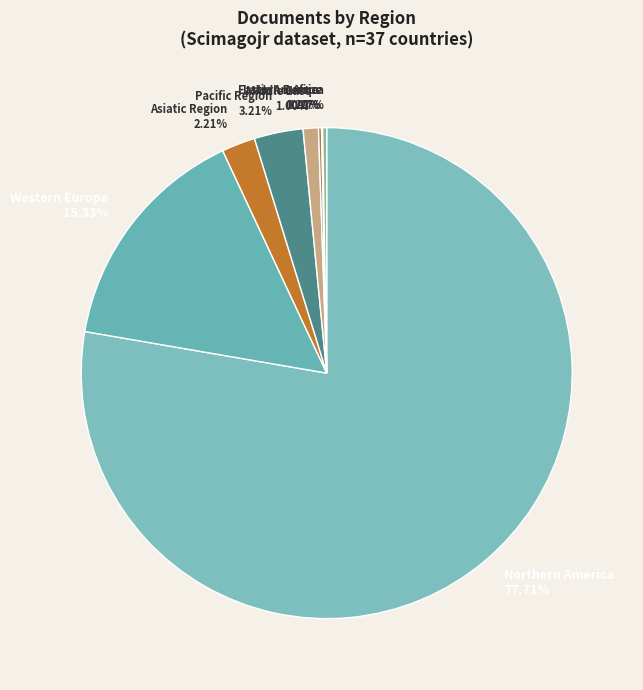

Between Western Europe 15.33% and Middle East 1.00%, which is larger?

Western Europe 15.33%